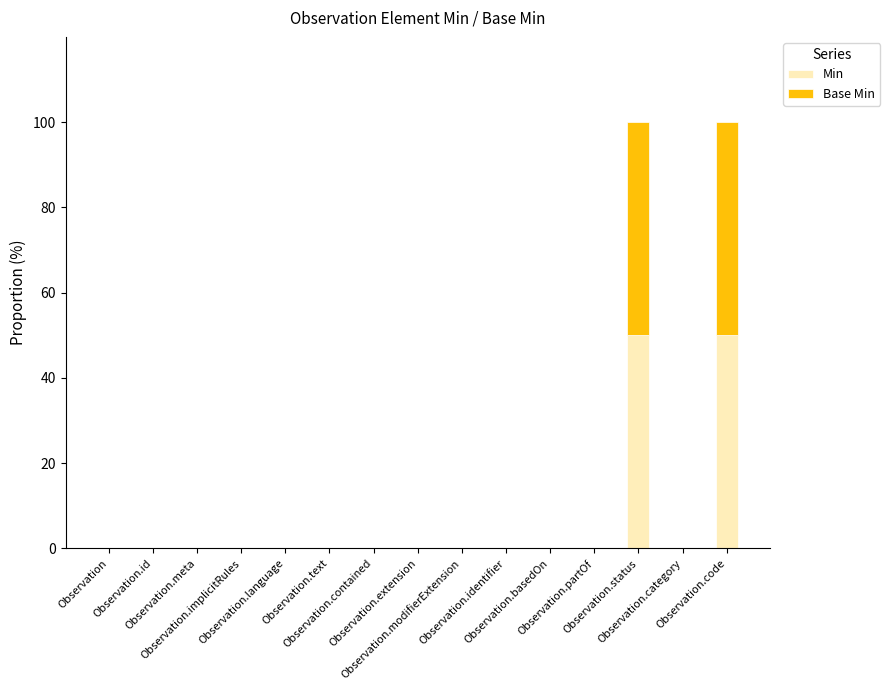

What is the maximum value for Min?

50